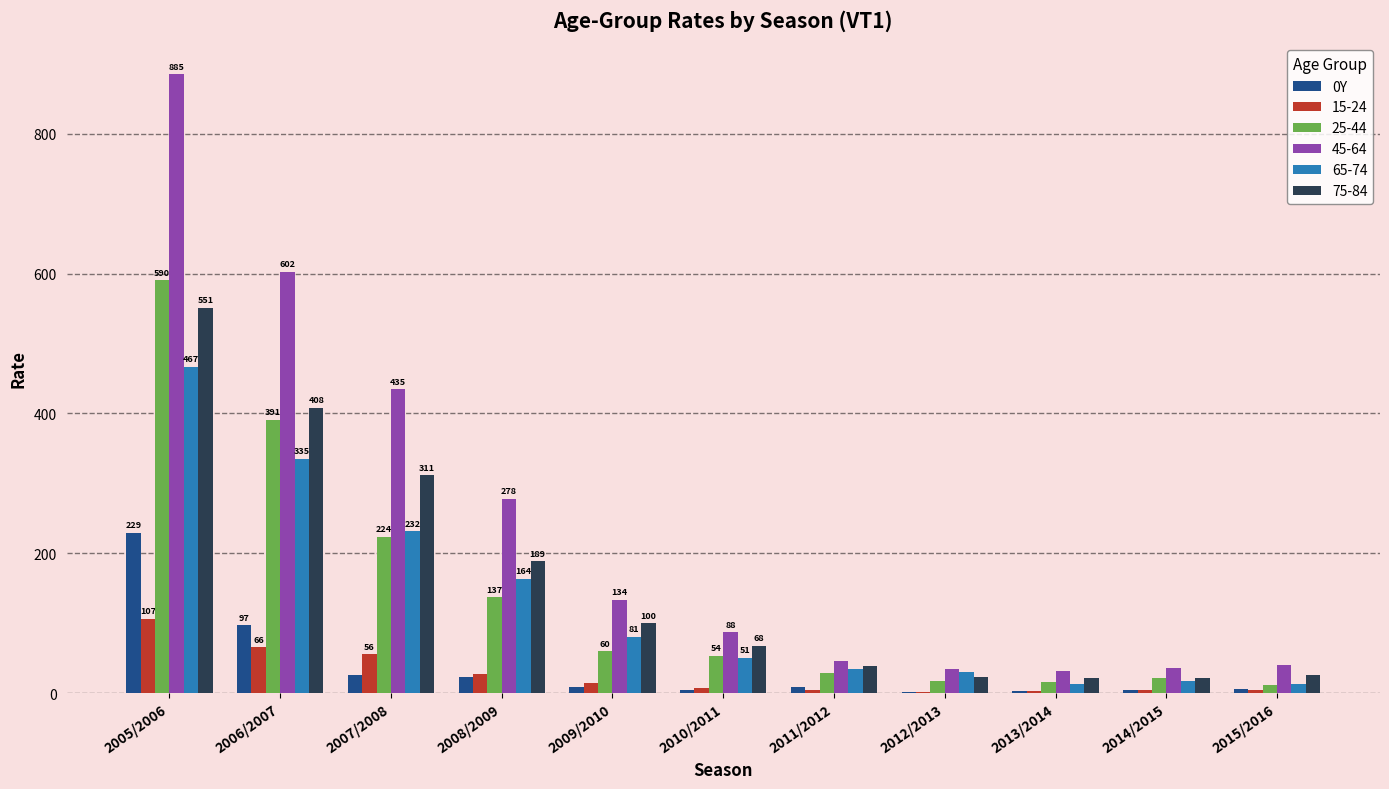

The value of 0Y at 2005/2006 is 84.8. True or false?

False